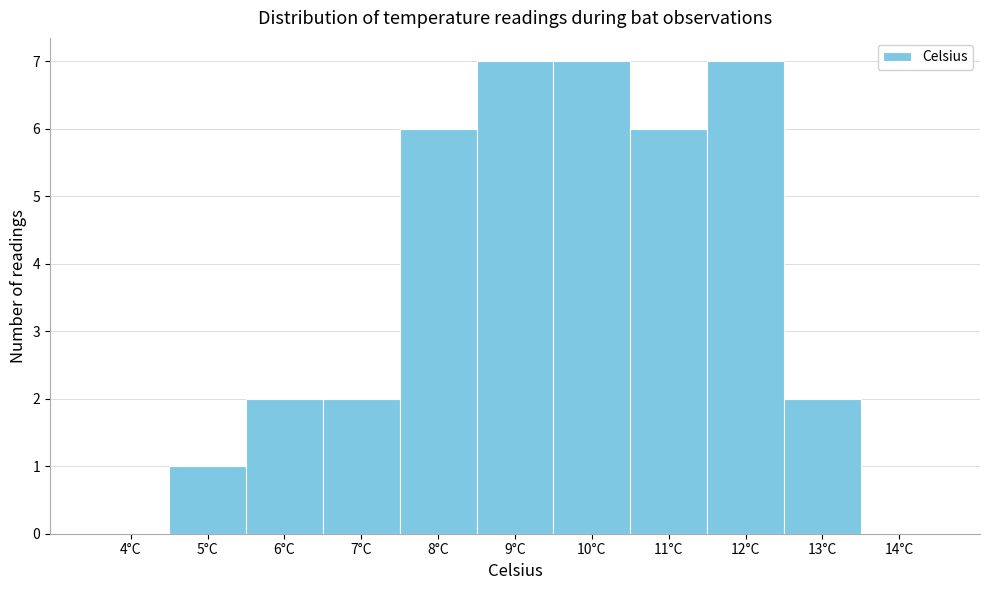

Reading right to left, list all the values displayed in this chart.

14°C=0	13°C=2	12°C=7	11°C=6	10°C=7	9°C=7	8°C=6	7°C=2	6°C=2	5°C=1	4°C=0